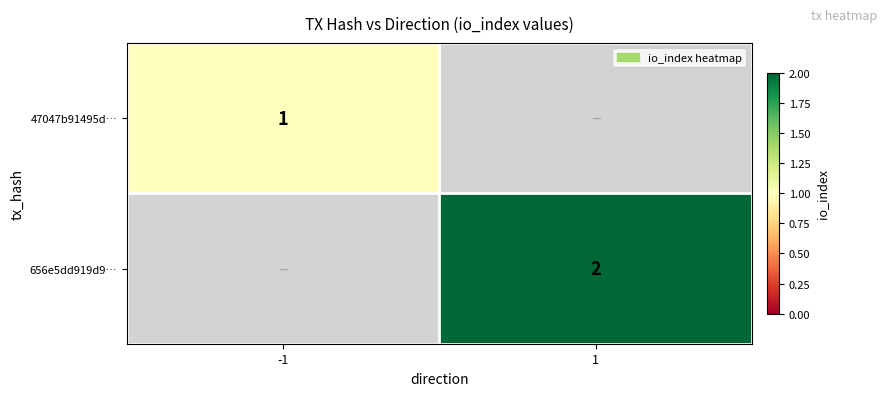

The 656e5dd919d9… series shows 2 at 1. True or false?

True